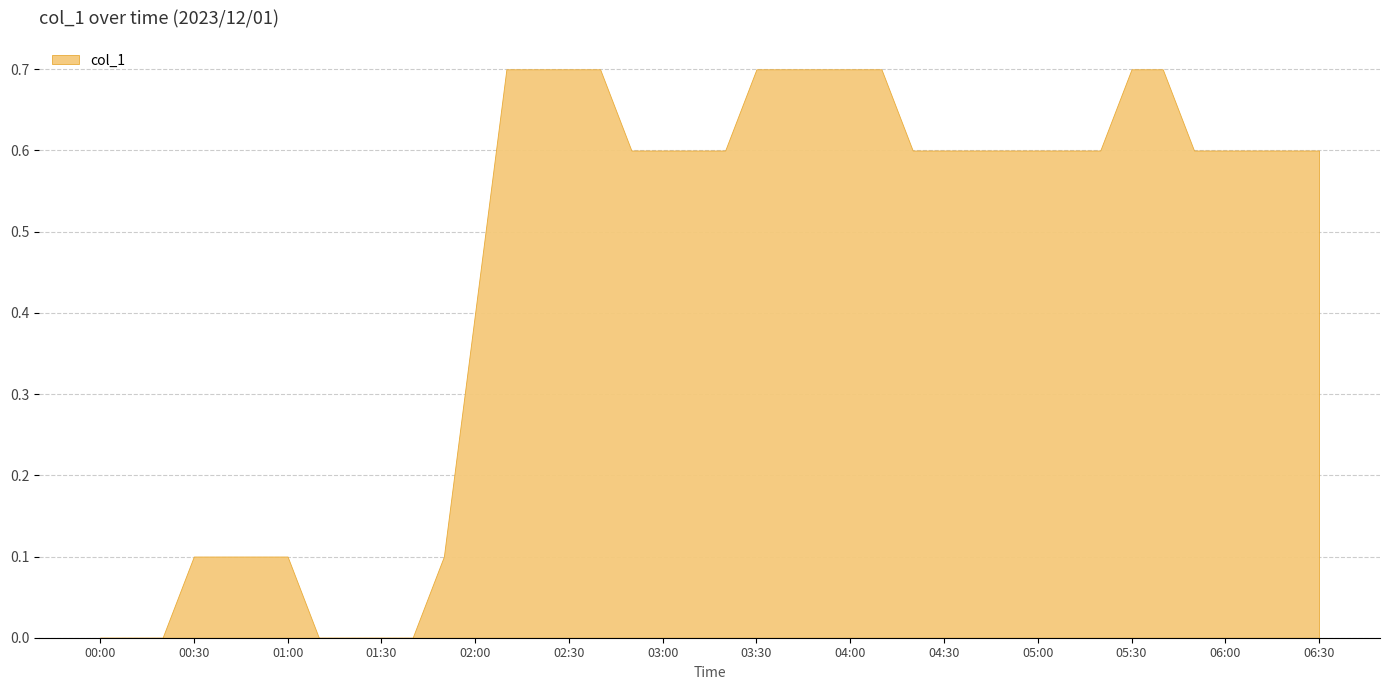

Reading left to right, what are all the values shown in this chart?

0.0	0.0	0.0	0.1	0.1	0.1	0.1	0.0	0.0	0.0	0.0	0.1	0.4	0.7	0.7	0.7	0.7	0.6	0.6	0.6	0.6	0.7	0.7	0.7	0.7	0.7	0.6	0.6	0.6	0.6	0.6	0.6	0.6	0.7	0.7	0.6	0.6	0.6	0.6	0.6